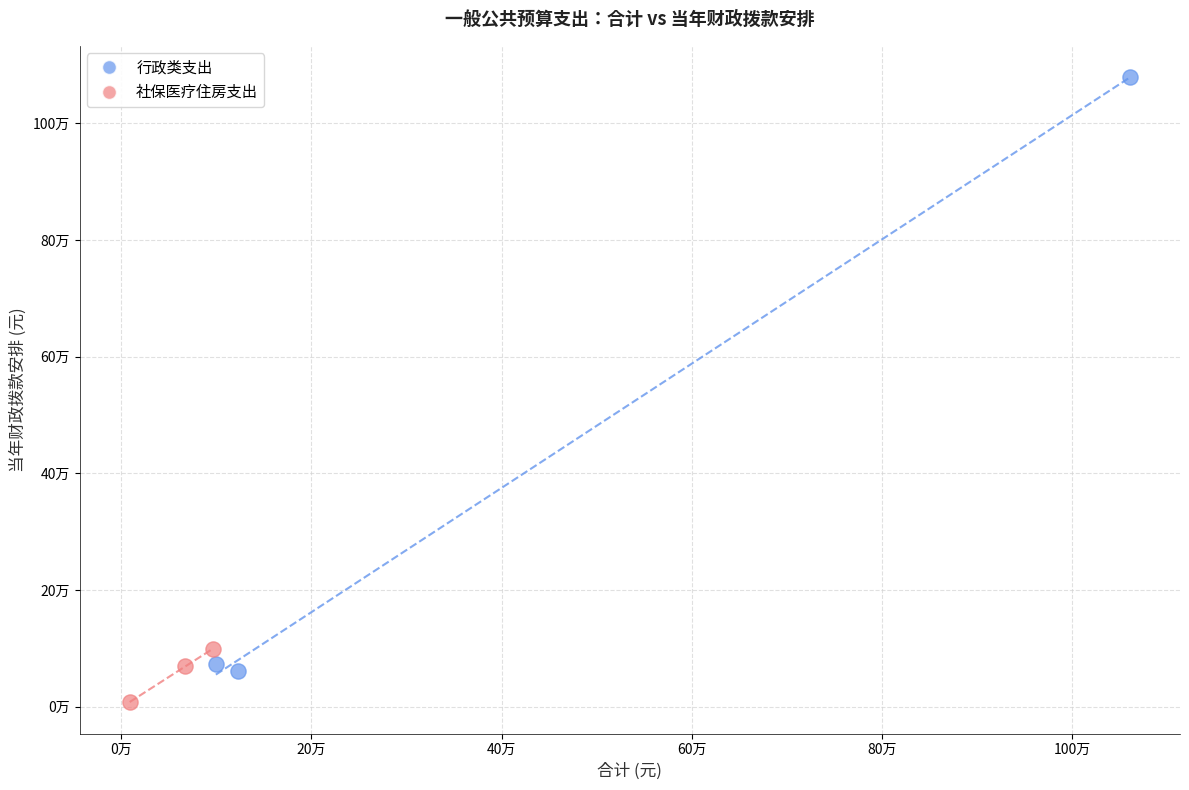

What are all the series names shown in the legend?

行政类支出, 社保医疗住房支出